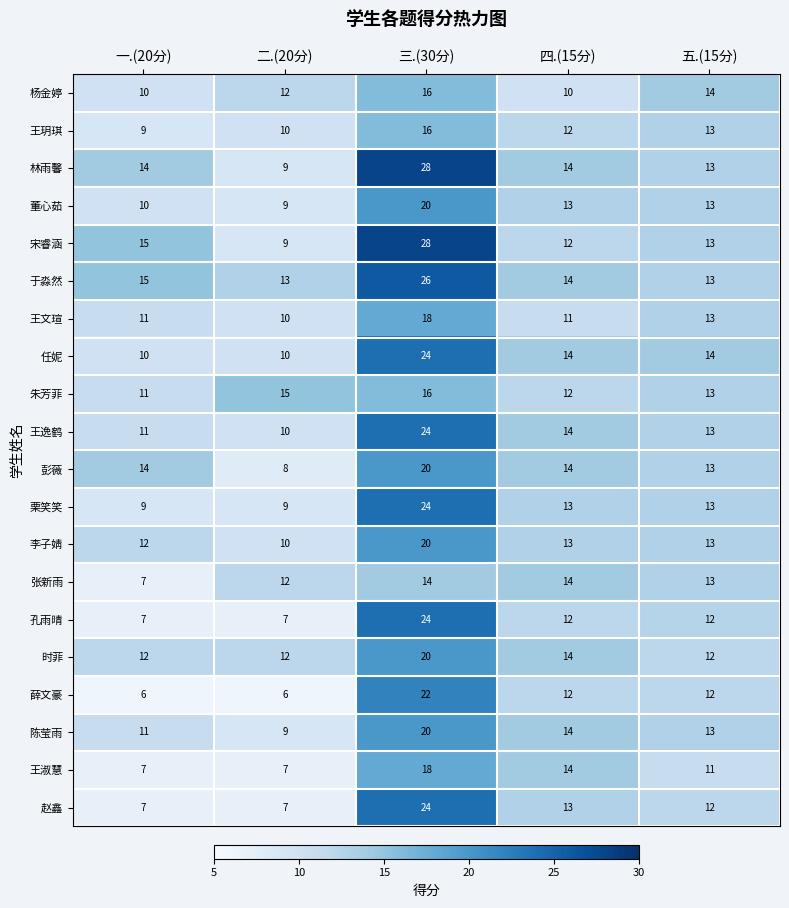

How many distinct data groups are displayed?

20